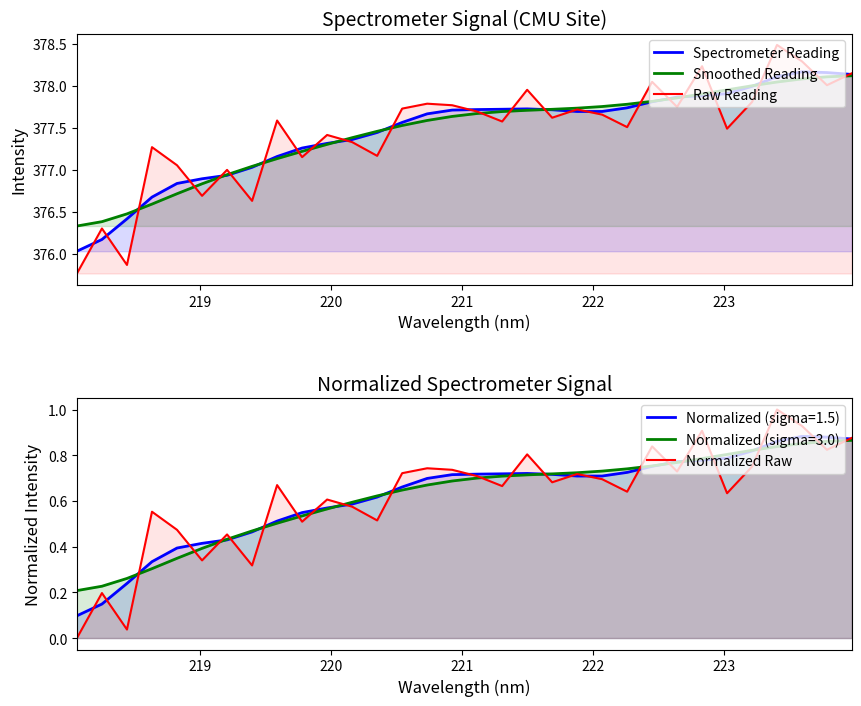

What is the average value of the Normalized Raw series?

0.6